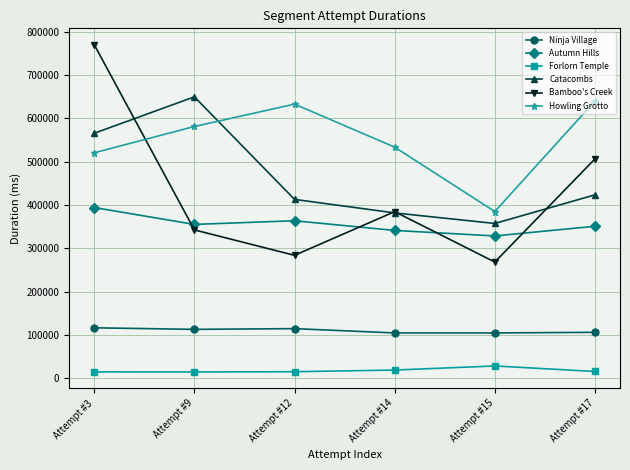

How many data points in Autumn Hills are less than 355314?

3